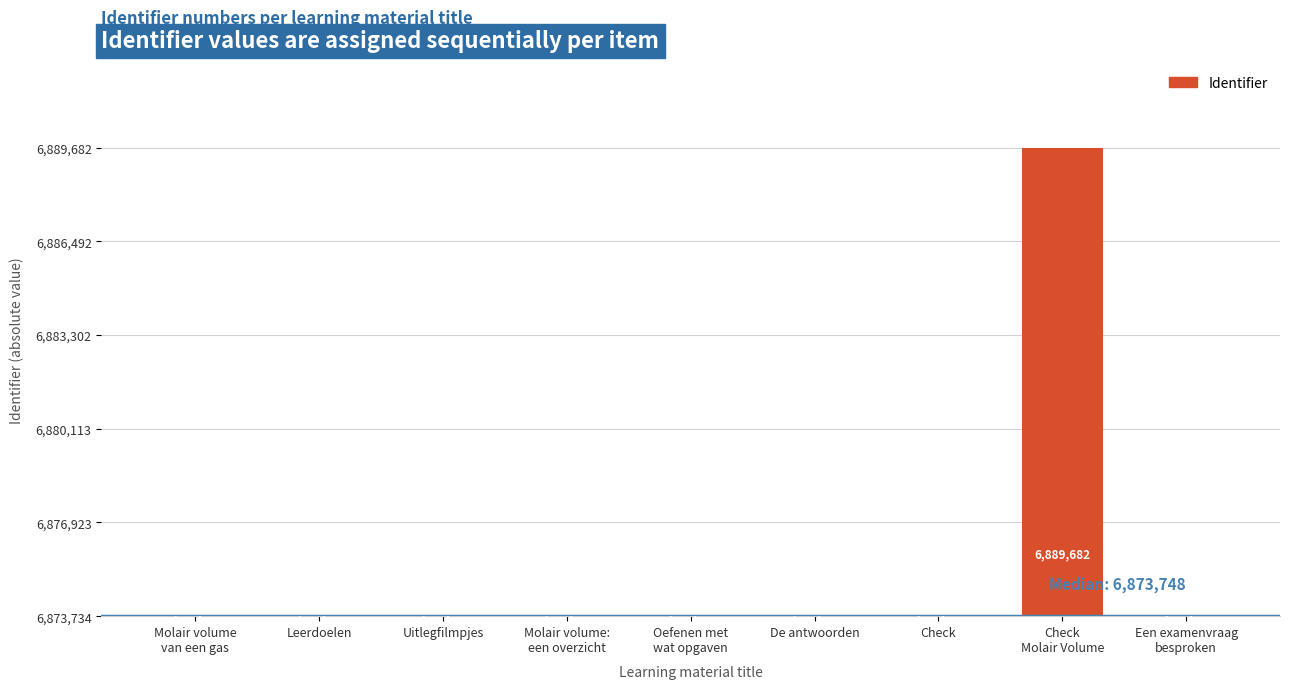

At which label is the value closest to 7974?

Een examenvraag
besproken